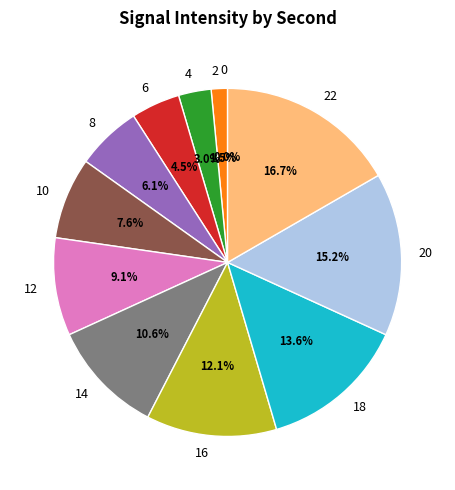

To the nearest percent, what is the difference between the 22 and 4 slice percentages?

14%